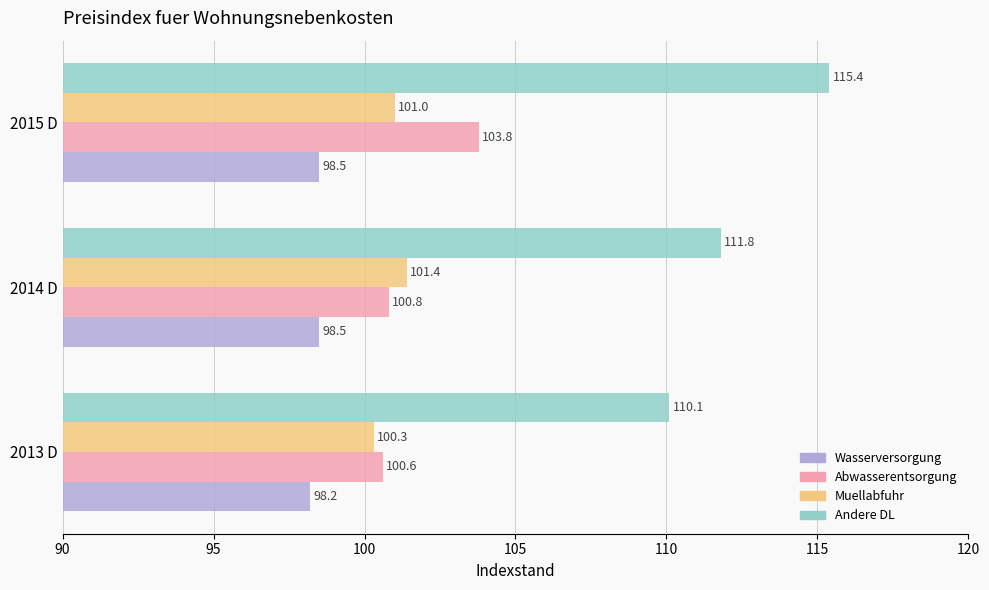

What is the average value of the Andere DL series?

112.4